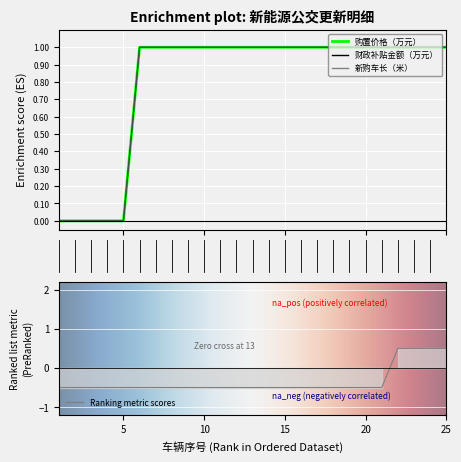

What is the smallest value displayed?

-0.5